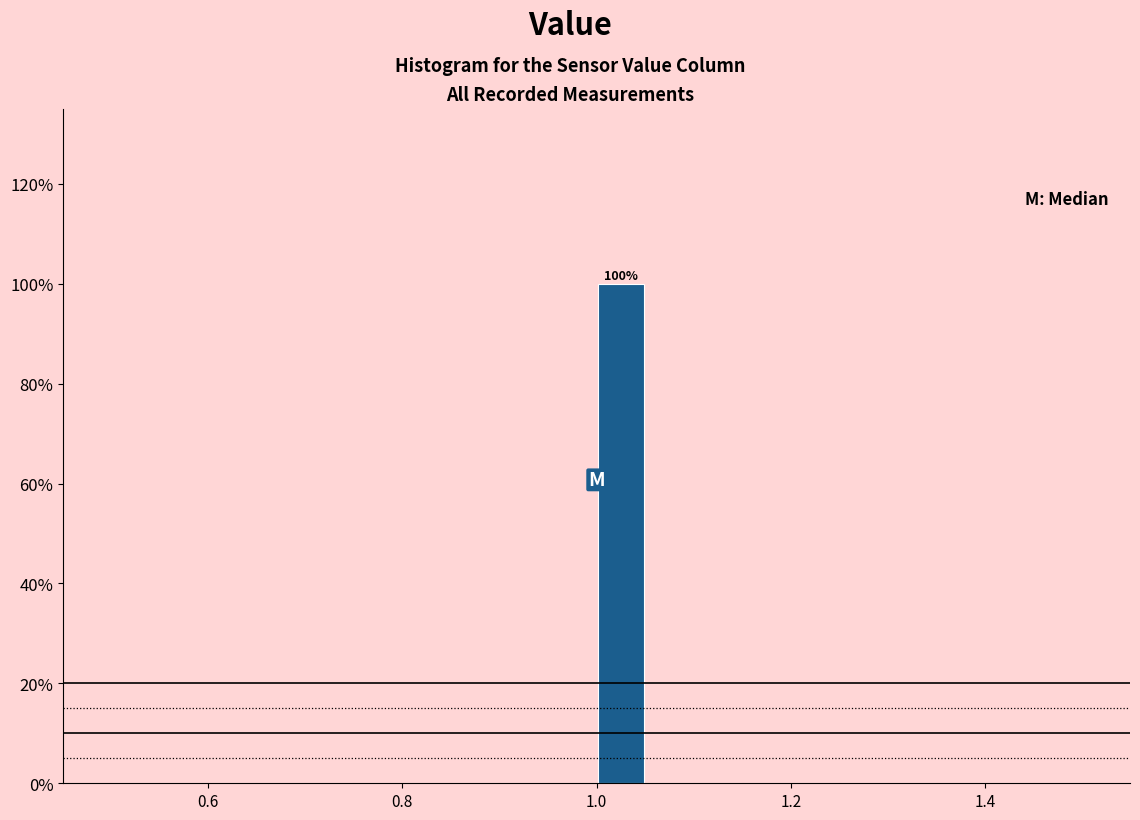

Around what value on the x-axis is the tallest bar? Give the approximate position of its centre, as read against the axis.

1.02